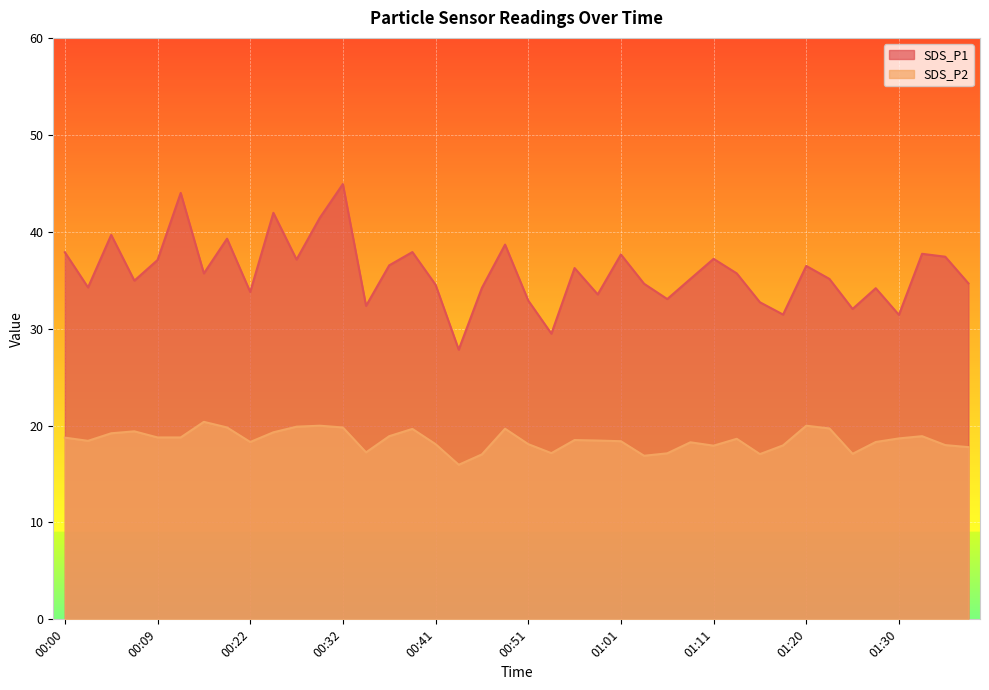

Is the value of SDS_P2 at 01:35 greater than the value of SDS_P1 at 00:19?

No